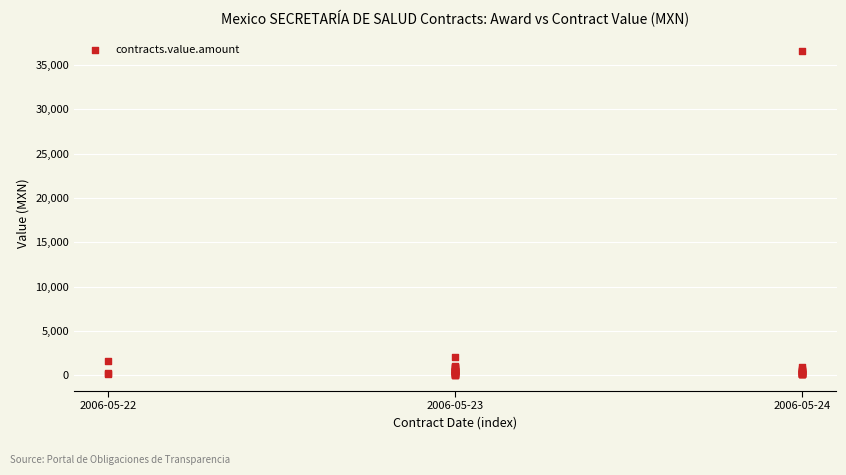

What Y value in the scatter plot is closest to 18284?

2127.5